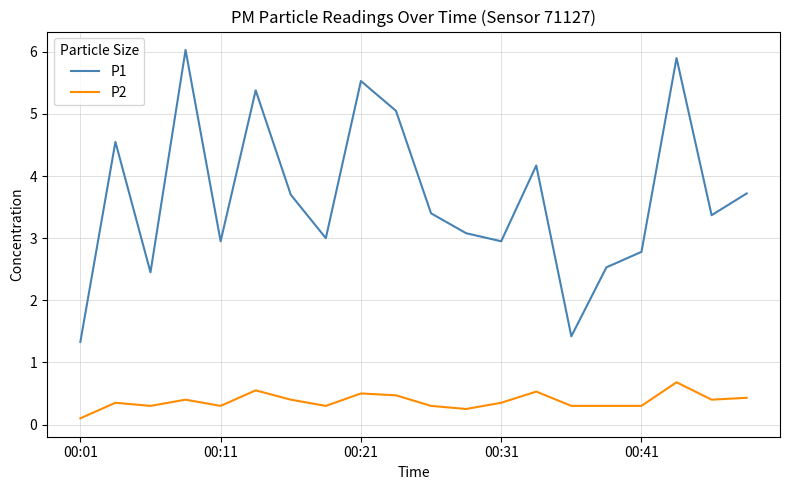

Rank the series by their maximum value, from lowest to highest.

P2, P1